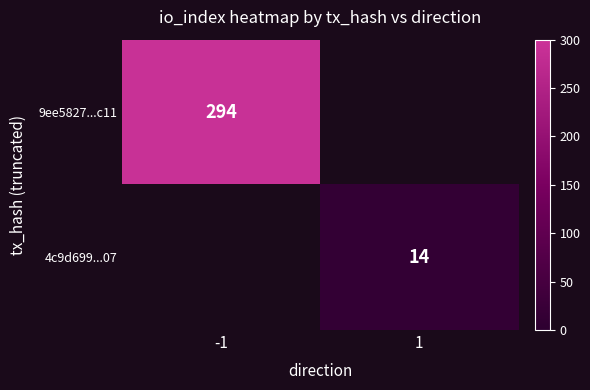

True or false: 9ee5827...c11 has a value of 110 at -1.

False